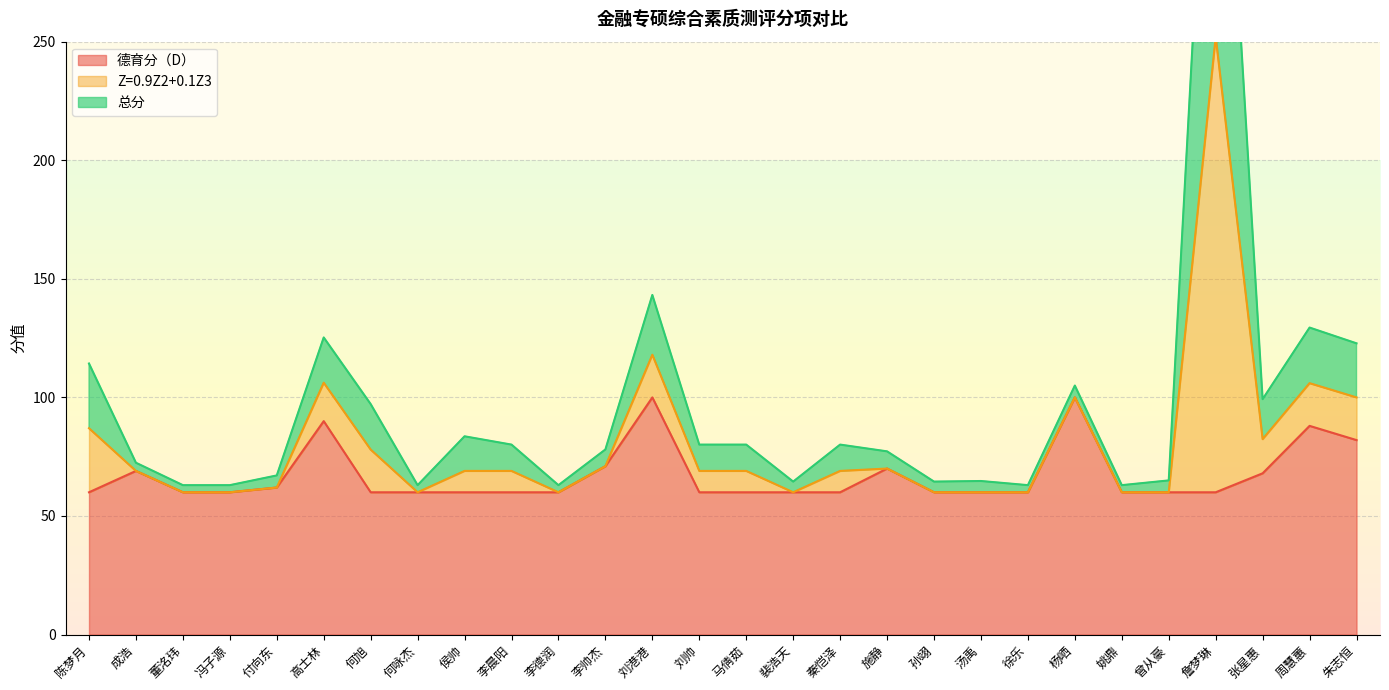

What is the label of the 14th point from the right?

马倩茹